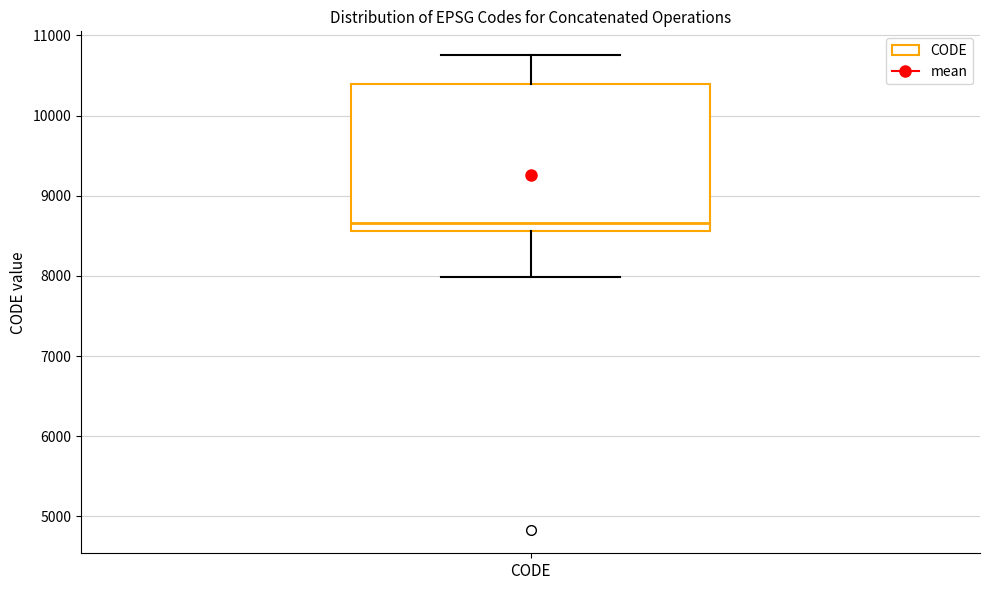

Where is the upper edge of the box for CODE on the y-axis? The values are not printed on the chart, so give them approximately, as read against the axis.

10400